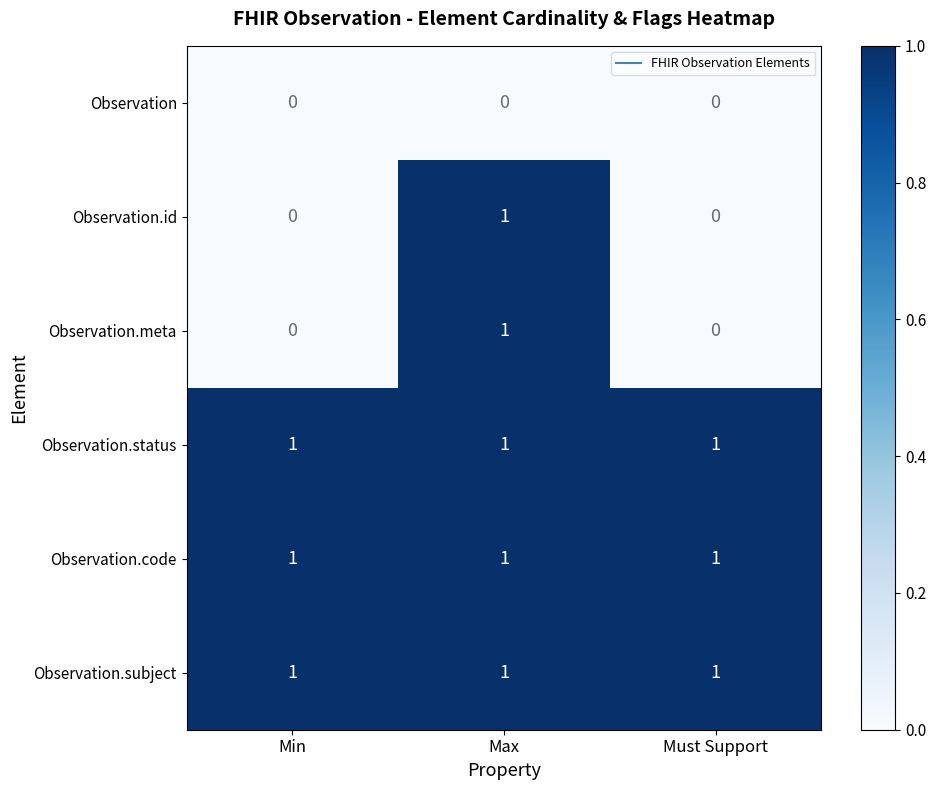

At which label does Observation.id reach its peak?

Max